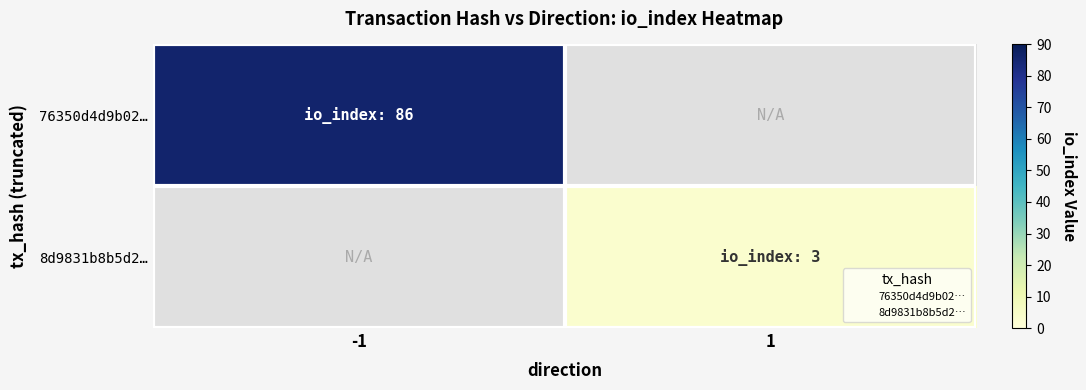

True or false: 8d9831b8b5d2… has a value of 3.9 at 1.

False